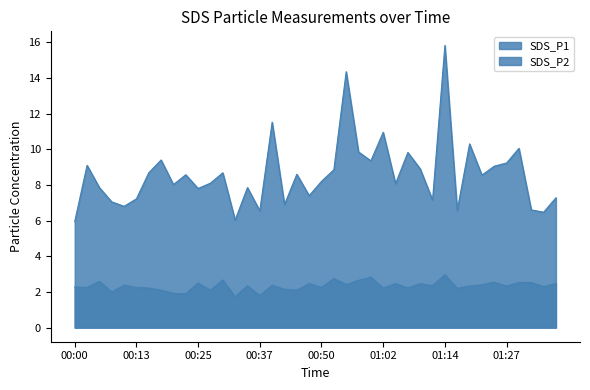

Which series has the widest spread of values?

SDS_P1